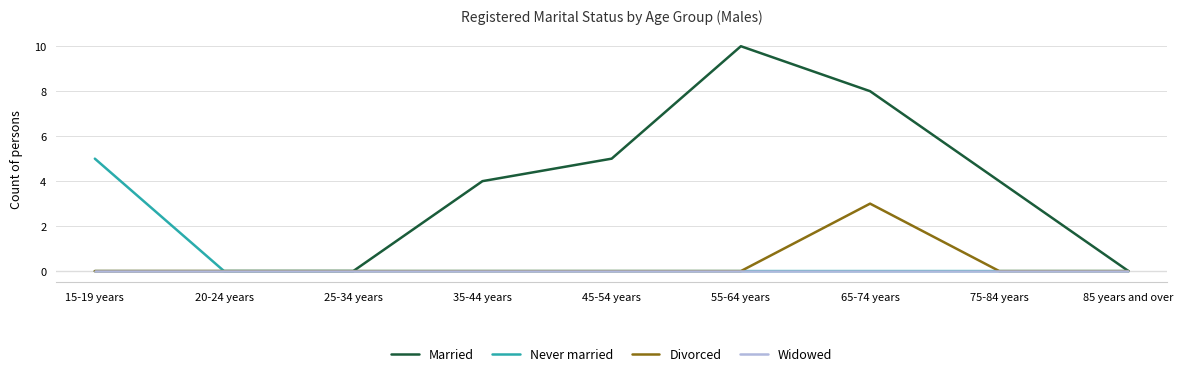

True or false: Widowed has a value of 0 at 75-84 years.

True